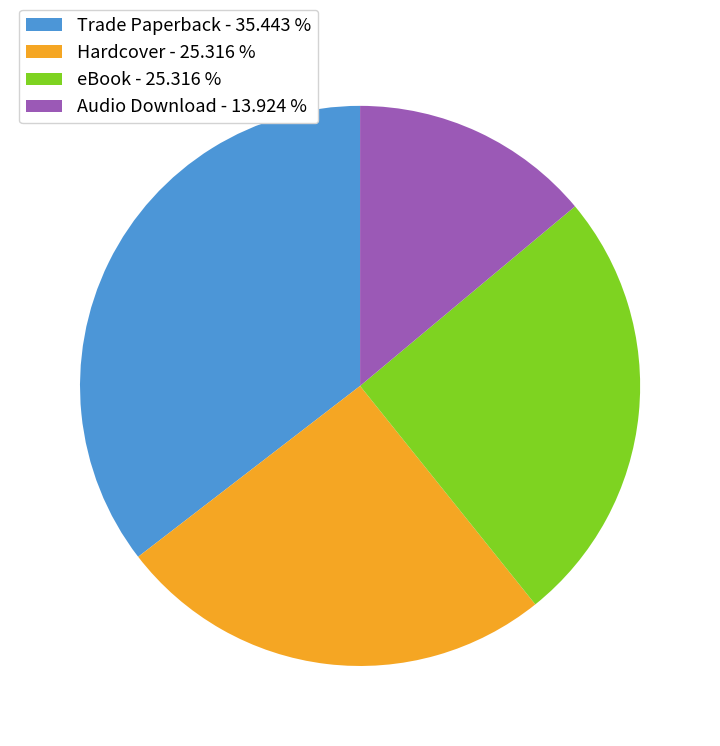

What is the ratio of the value at eBook to the value at Trade Paperback?

0.7